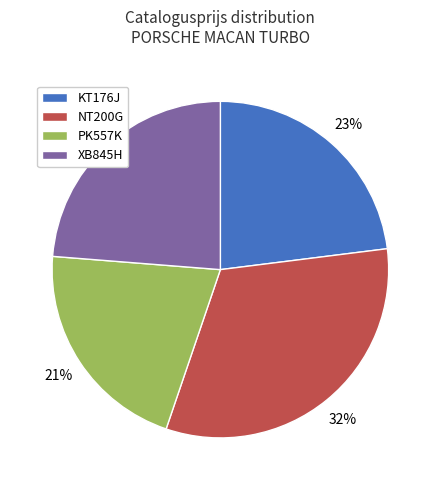

Which slice is the largest?

NT200G